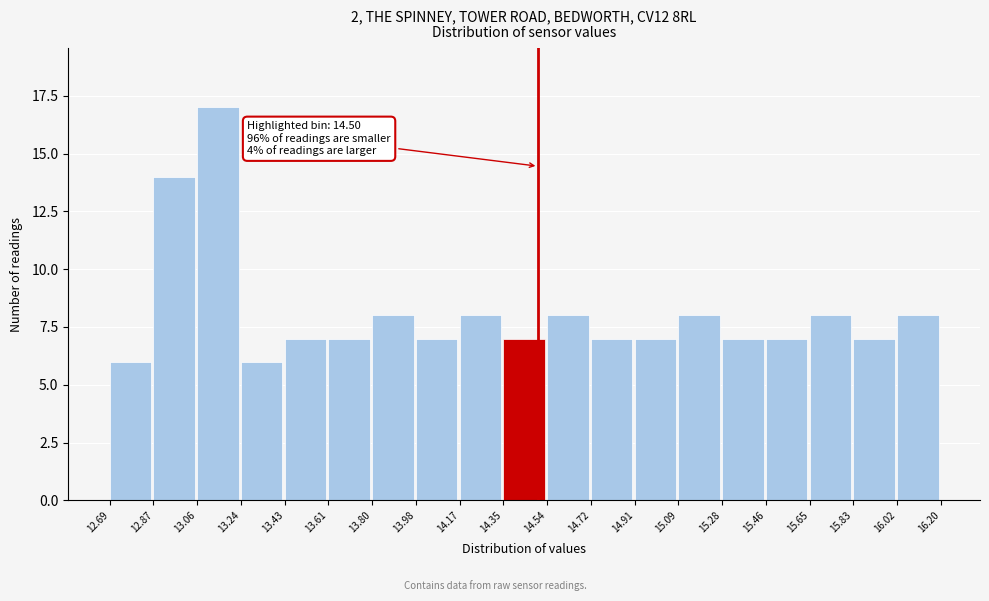

Which range on the x-axis has the tallest bar?

13.06 to 13.24